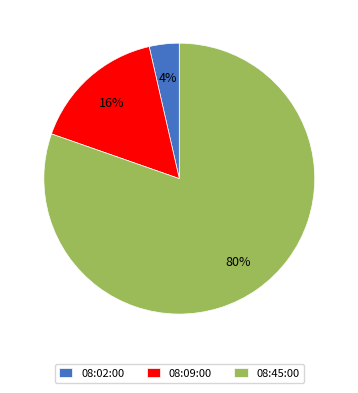

Rank the categories by value from lowest to highest.

08:02:00, 08:09:00, 08:45:00